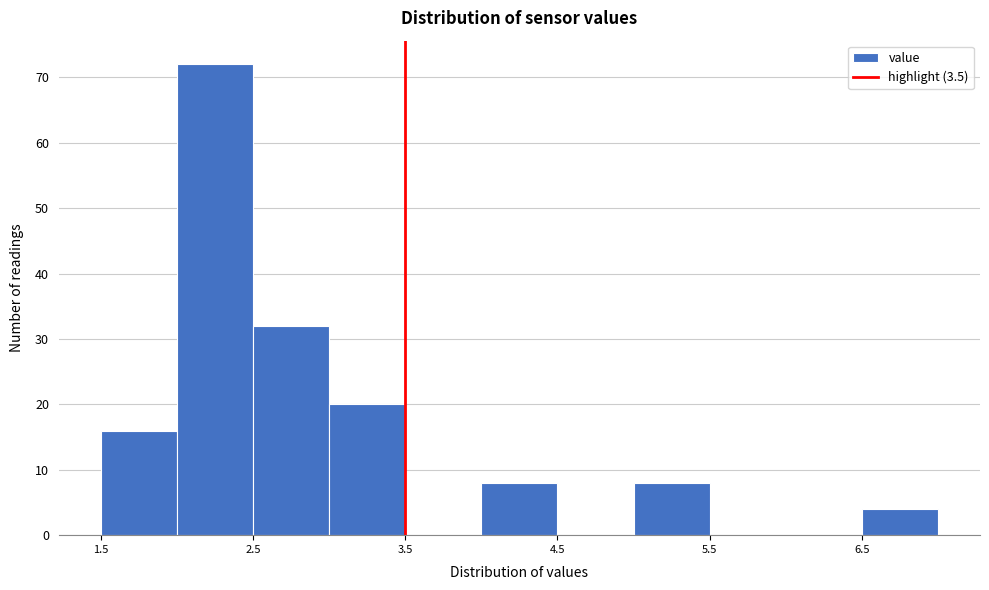

Reading left to right, list every bar in this chart as the range it spans on the x-axis followed by its height. The values are not printed on the chart, so give them approximately, as read against the axis.

1.5 to 2.0: 16
2.0 to 2.5: 72
2.5 to 3.0: 32
3.0 to 3.5: 20
3.5 to 4.0: 0
4.0 to 4.5: 8
4.5 to 5.0: 0
5.0 to 5.5: 8
5.5 to 6.0: 0
6.0 to 6.5: 0
6.5 to 7.0: 4